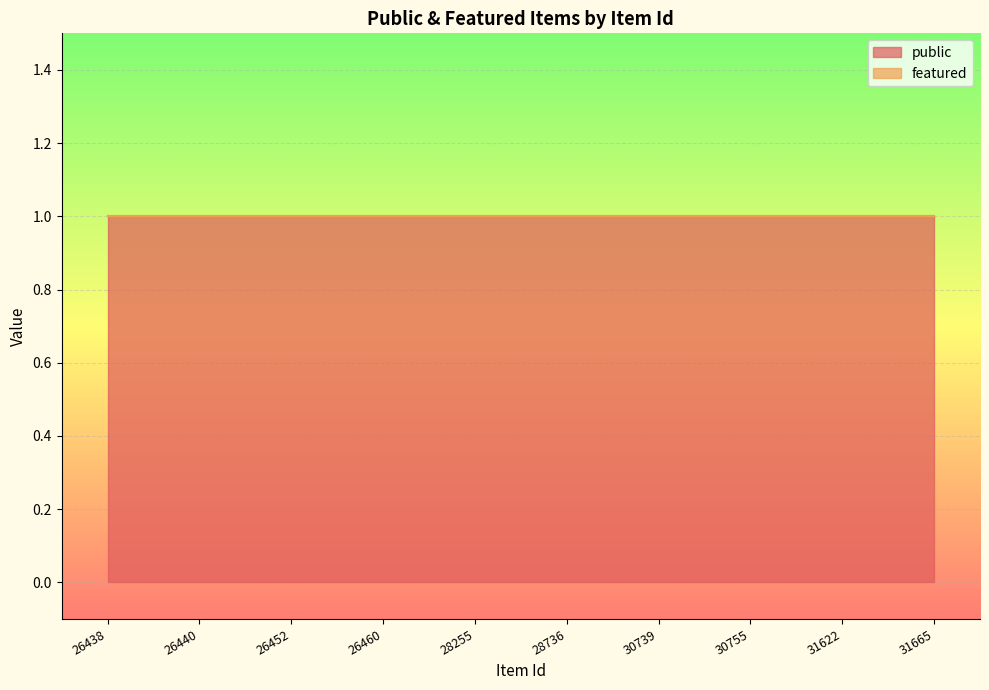

Reading right to left, extract all data points from this chart.

public: 1	1	1	1	1	1	1	1	1	1
featured: 0	0	0	0	0	0	0	0	0	0